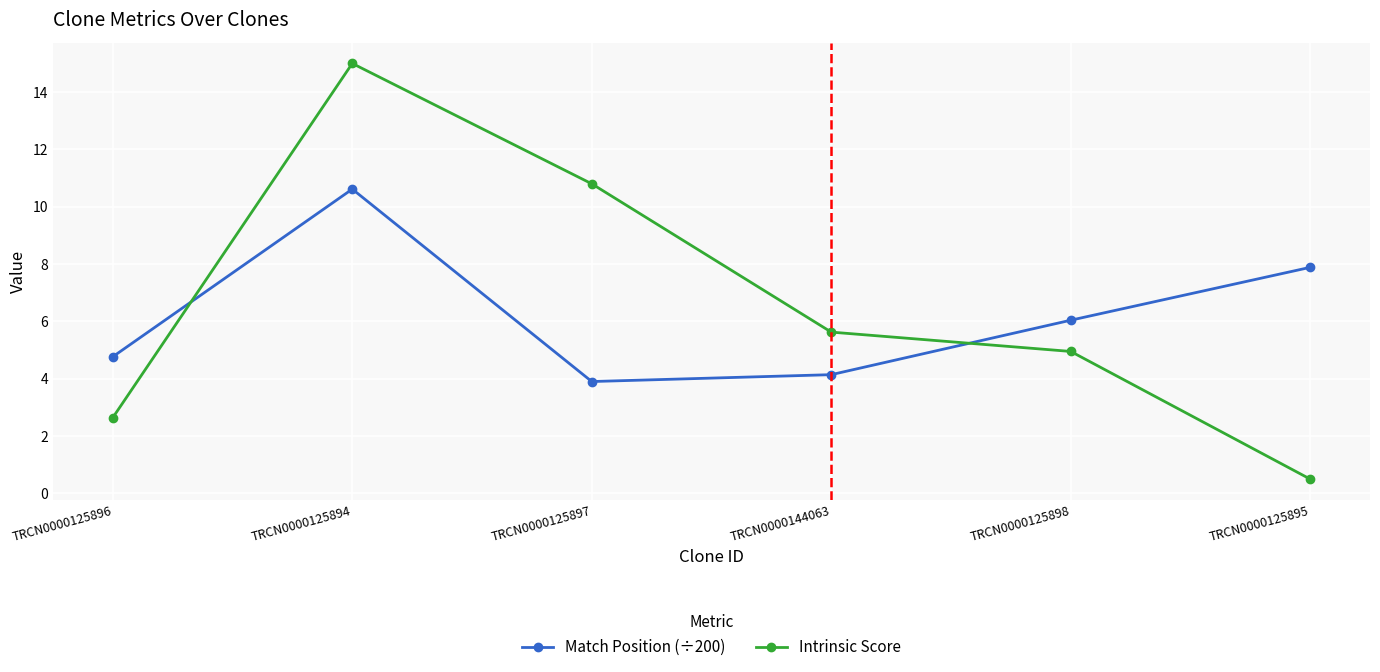

List the series in order of their overall mean, highest first.

Intrinsic Score, Match Position (÷200)